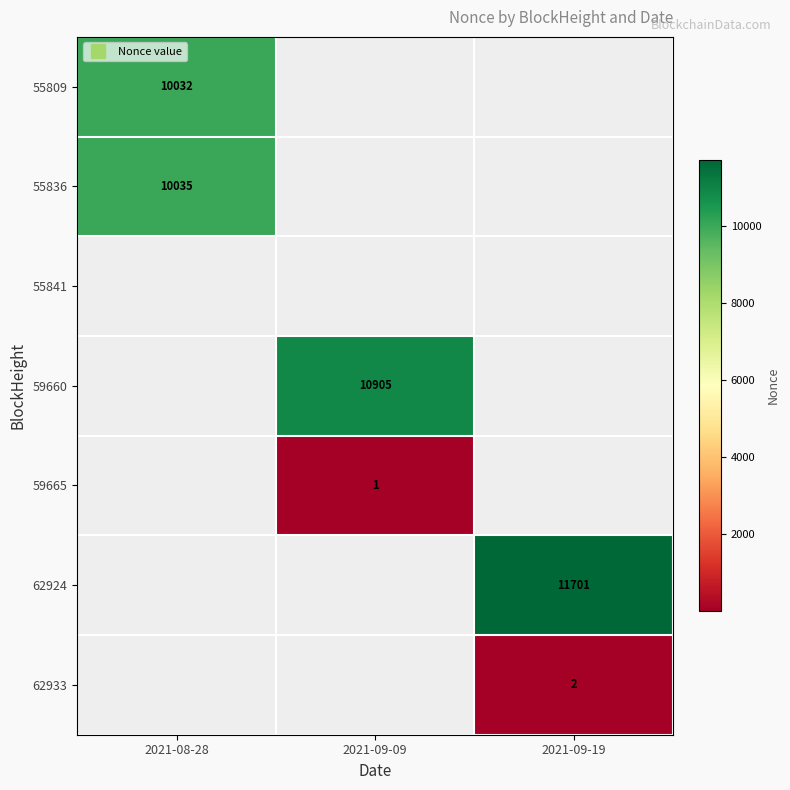

Which series has the largest range (max minus min)?

55809